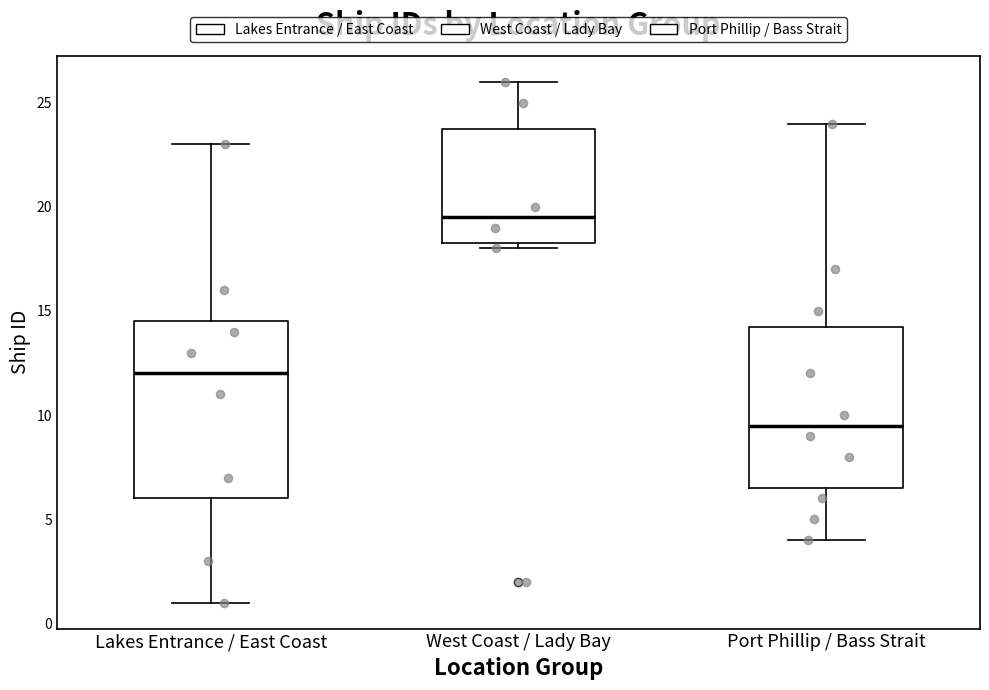

Where does the upper whisker of the box for Port Phillip / Bass Strait end on the y-axis? The values are not printed on the chart, so give them approximately, as read against the axis.

24.0